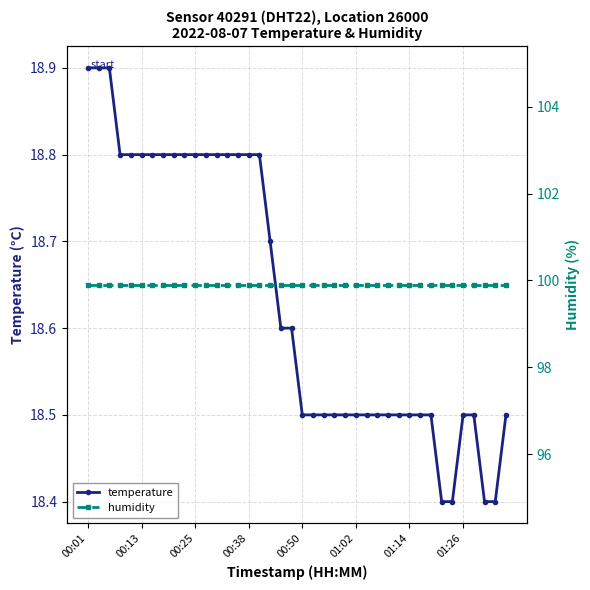

Is it true that temperature equals 18.5 at 01:02?

True